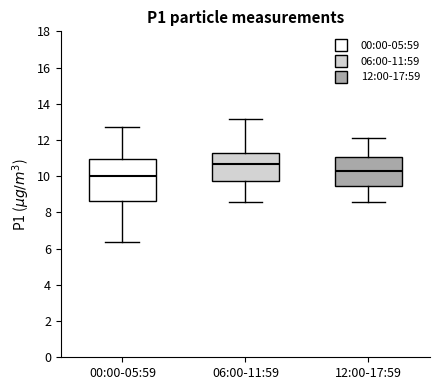

Reading left to right, read every box against the y-axis: the position of its median line, the range the box covers, and the ends of its whiskers. The values are not printed on the chart, so give them approximately, as read against the axis.

00:00-05:59: median 10.0, box 8.6 to 11.0, whiskers 6.4 to 12.8
06:00-11:59: median 10.6, box 9.8 to 11.4, whiskers 8.6 to 13.2
12:00-17:59: median 10.4, box 9.4 to 11.0, whiskers 8.6 to 12.2